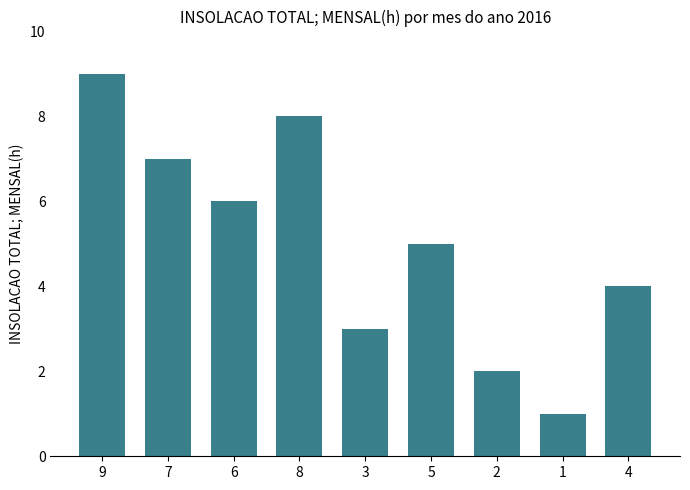

Is it true that the value at 6 is 4?

False